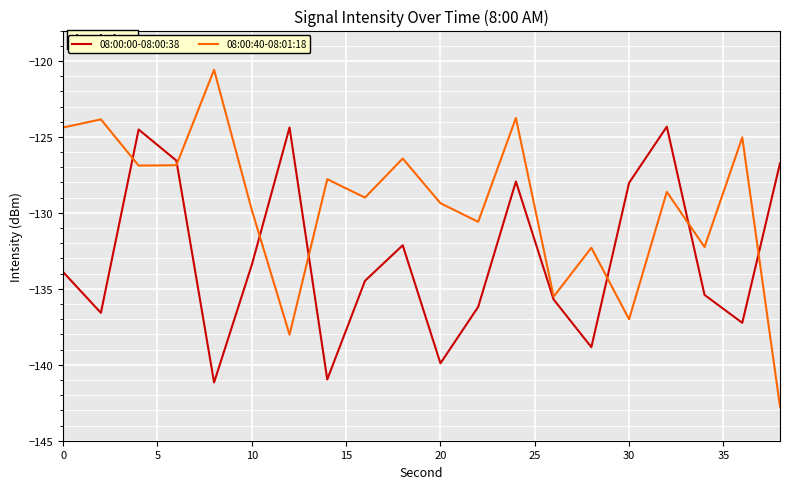

List the series in order of their peak value, lowest first.

08:00:00-08:00:38, 08:00:40-08:01:18